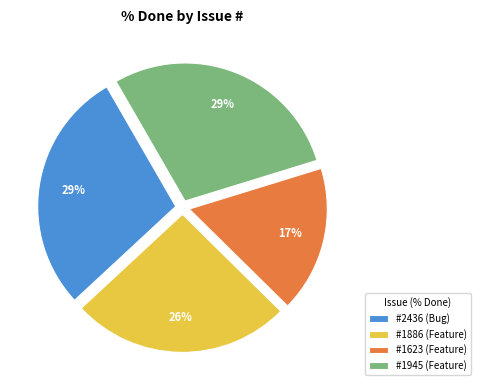

How many segments does this pie chart have?

4